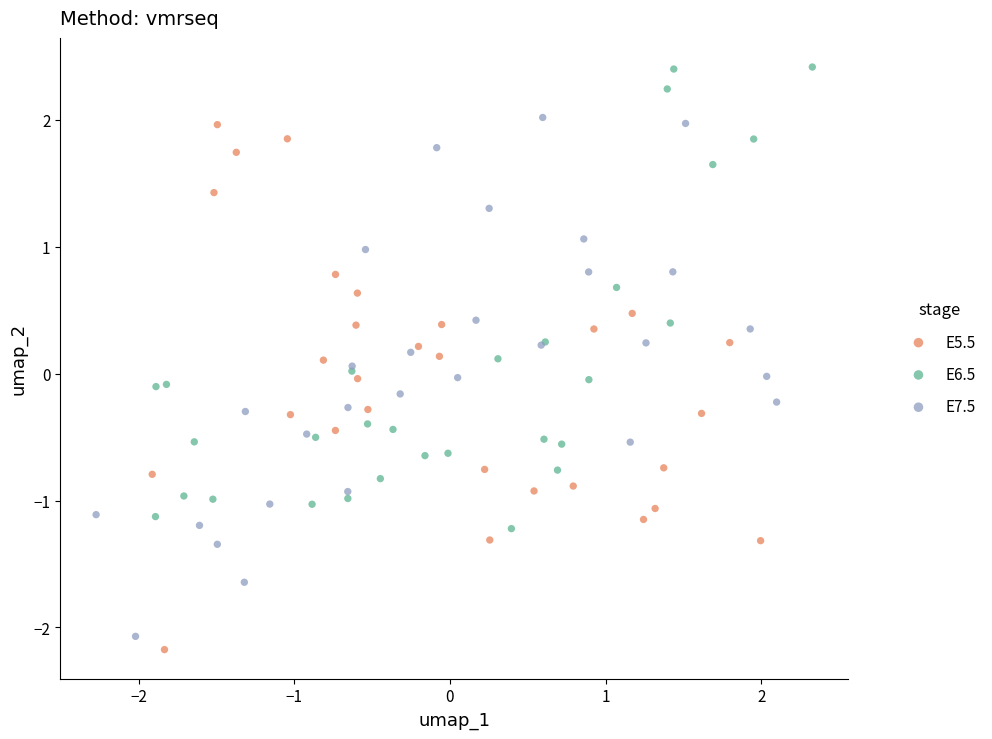

Which series contains the lowest Y value?

E5.5